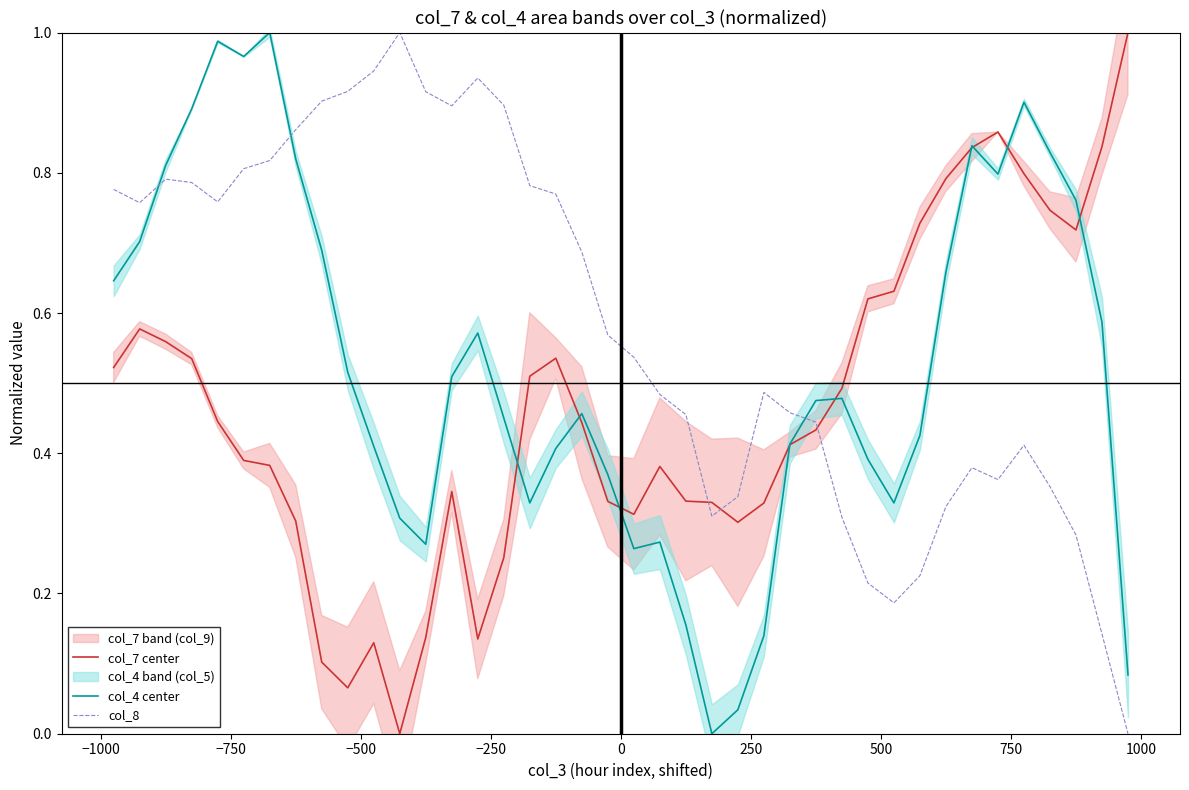

After their last crossing, which series has the higher values: col_7 center or col_4 center?

col_7 center